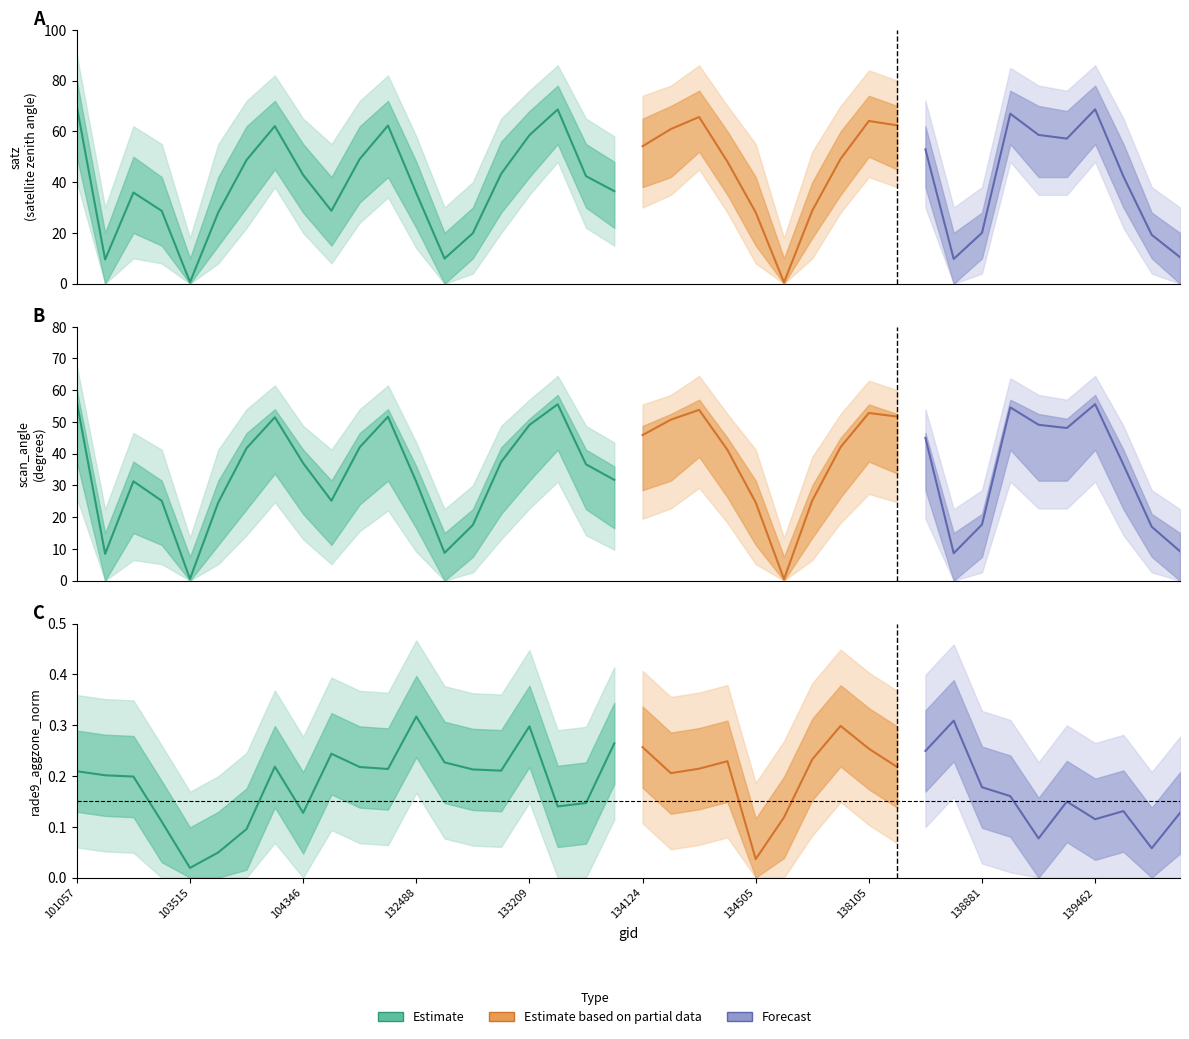

Which series has the widest spread of values?

satz